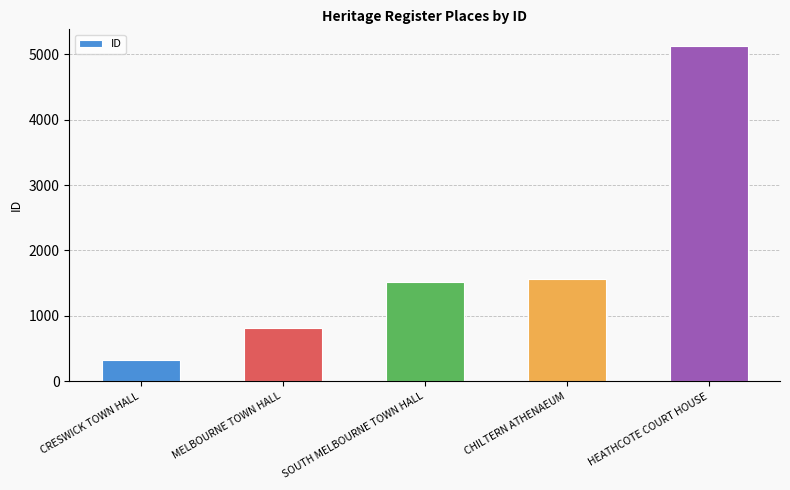

What is the average value?

1870